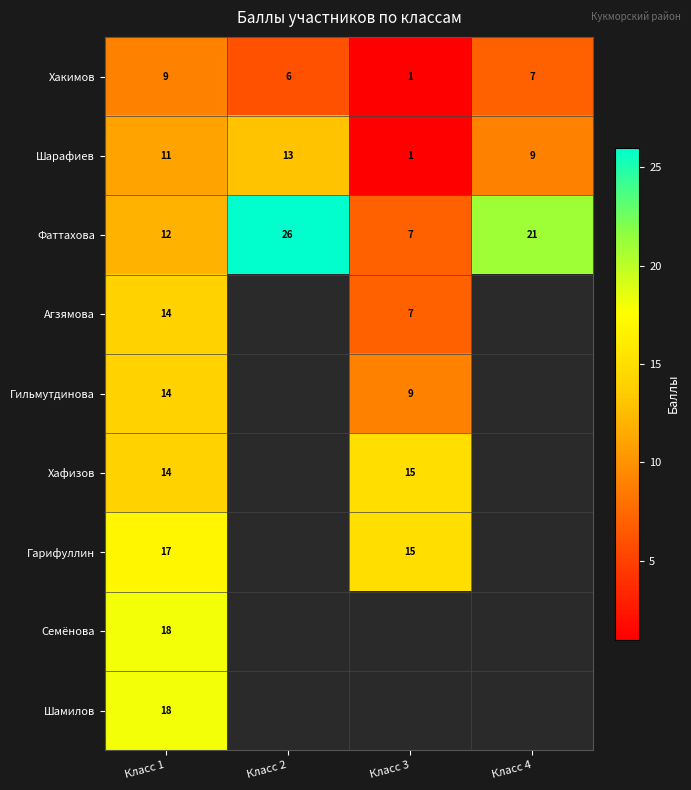

What is the total value across all series at Класс 1?

127